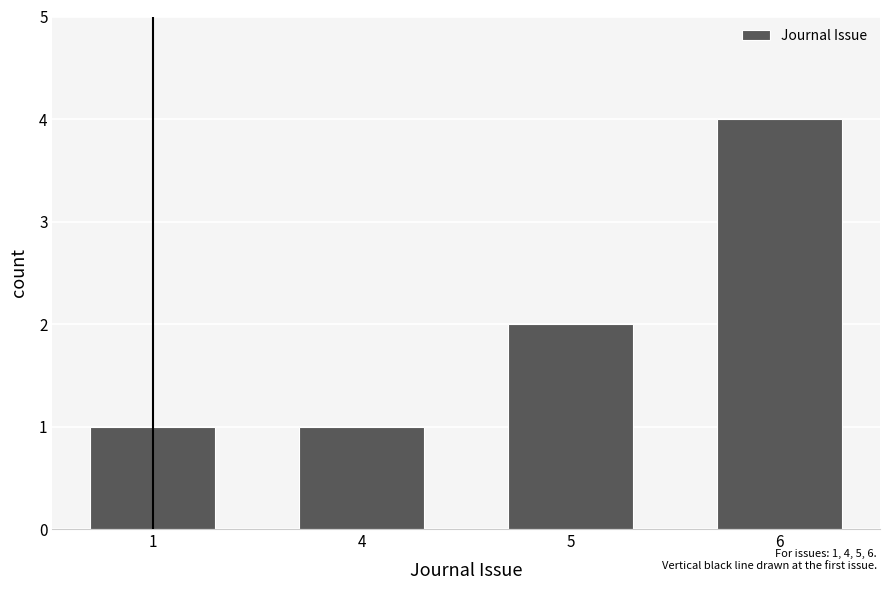

What is the change in value from 1 to 5?

+1